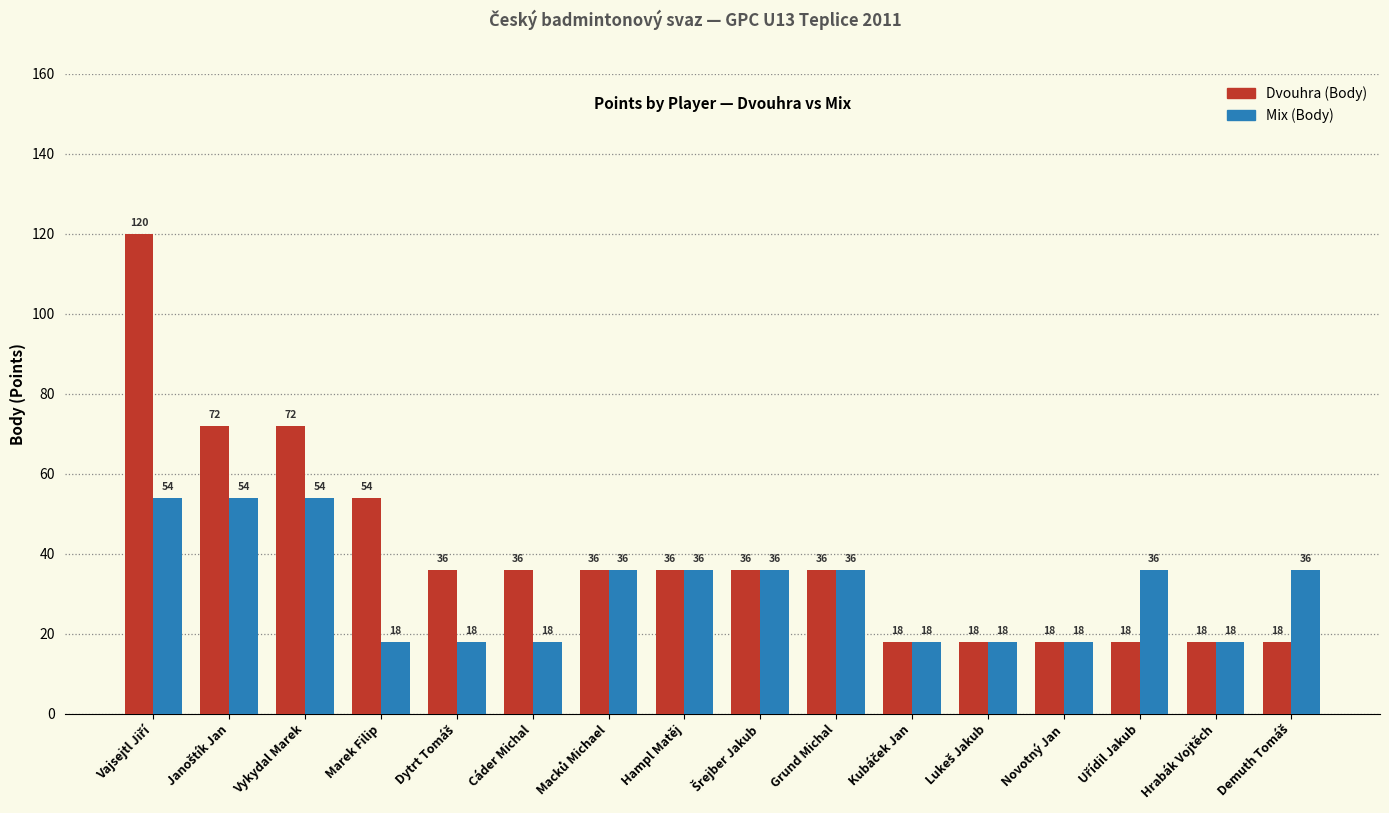

Rank the series by their average value, from highest to lowest.

Dvouhra (Body), Mix (Body)